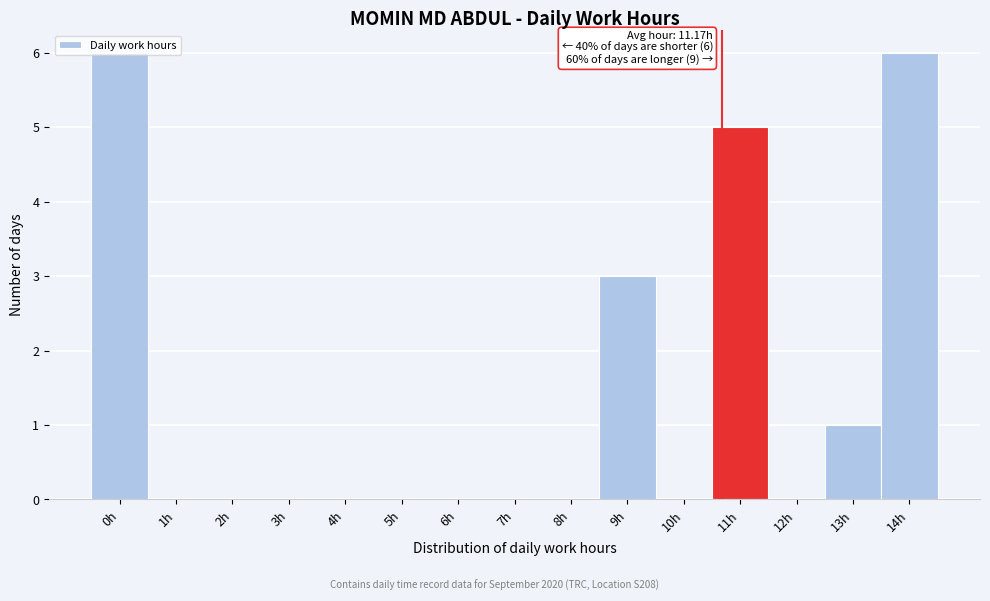

What is the maximum value shown in the chart?

6